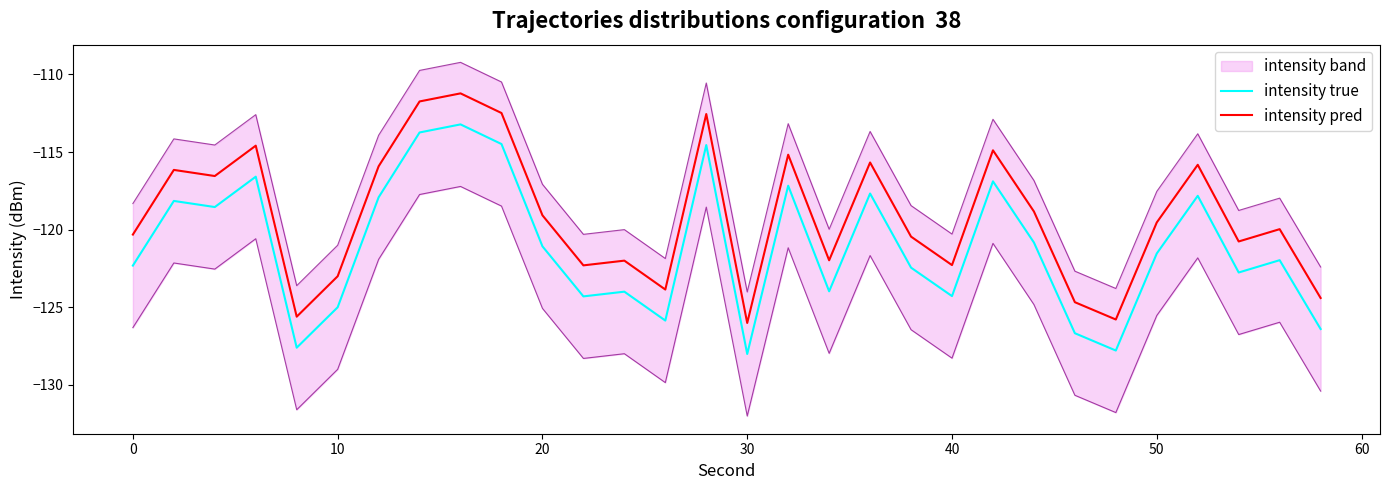

How many interior local peaks does the intensity true series have?

10